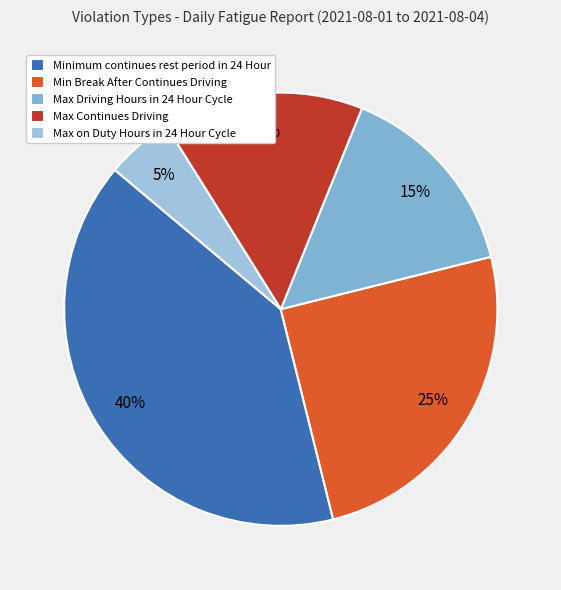

Does any single category account for the majority?

No